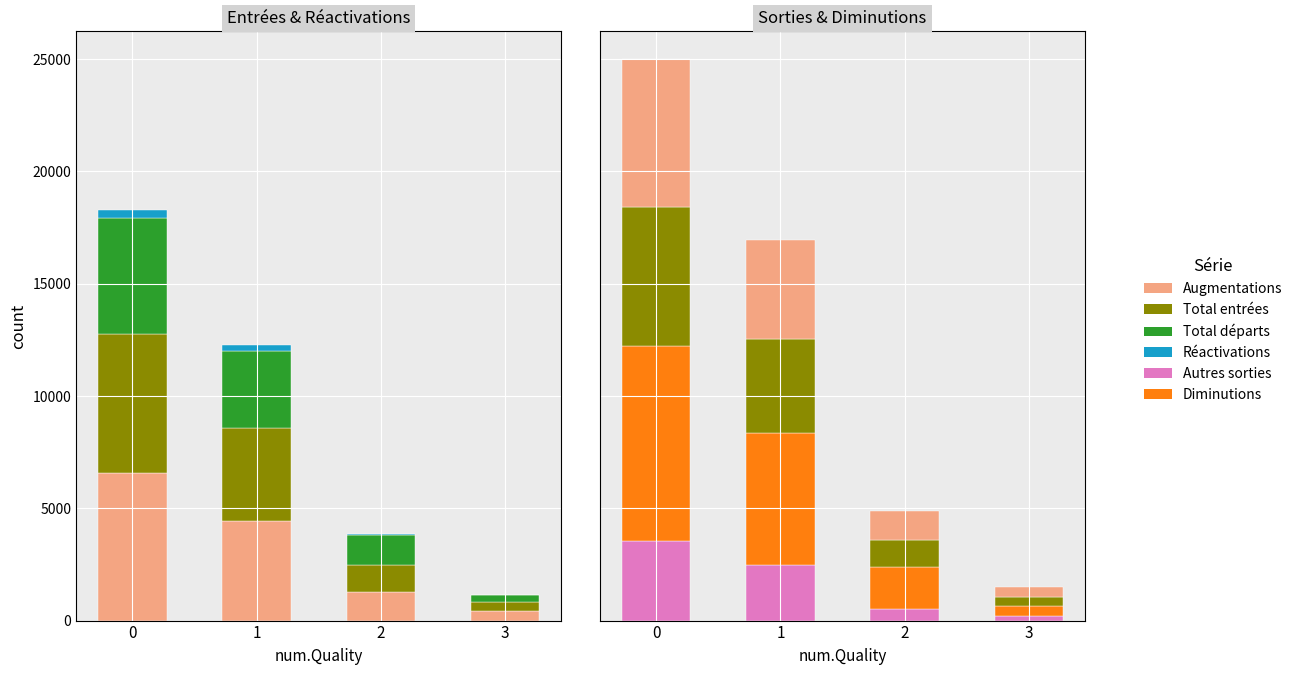

Which series has the widest spread of values?

Dimi-nutions